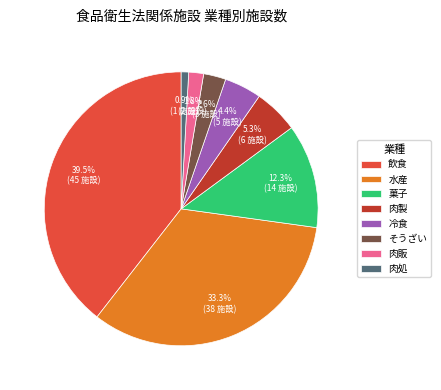

To the nearest percent, what is the difference between the 冷食 and 水産 slice percentages?

29%